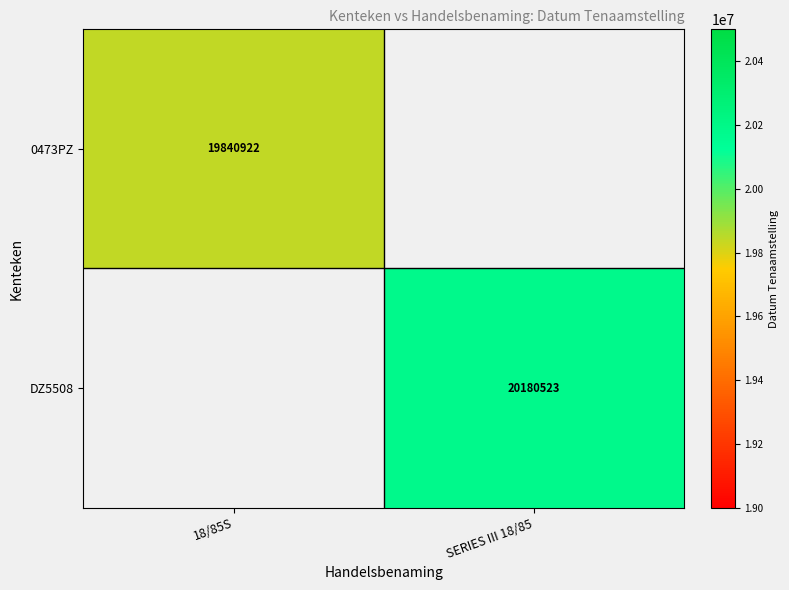

Is the value of 0473PZ at 18/85S greater than the value of DZ5508 at SERIES III 18/85?

No